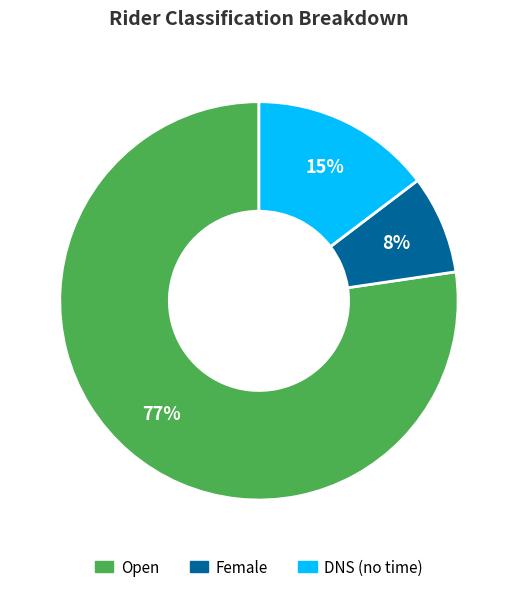

To the nearest percent, what is the difference between the DNS and Female slice percentages?

7%